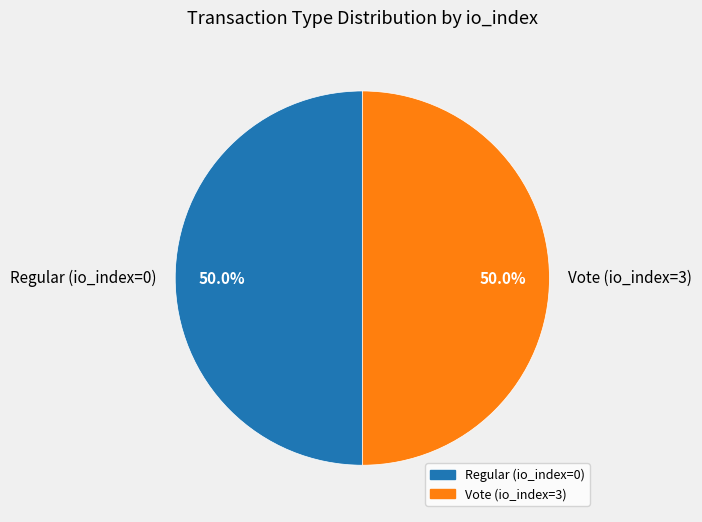

What percentage do Regular and Vote together represent?

100.0%